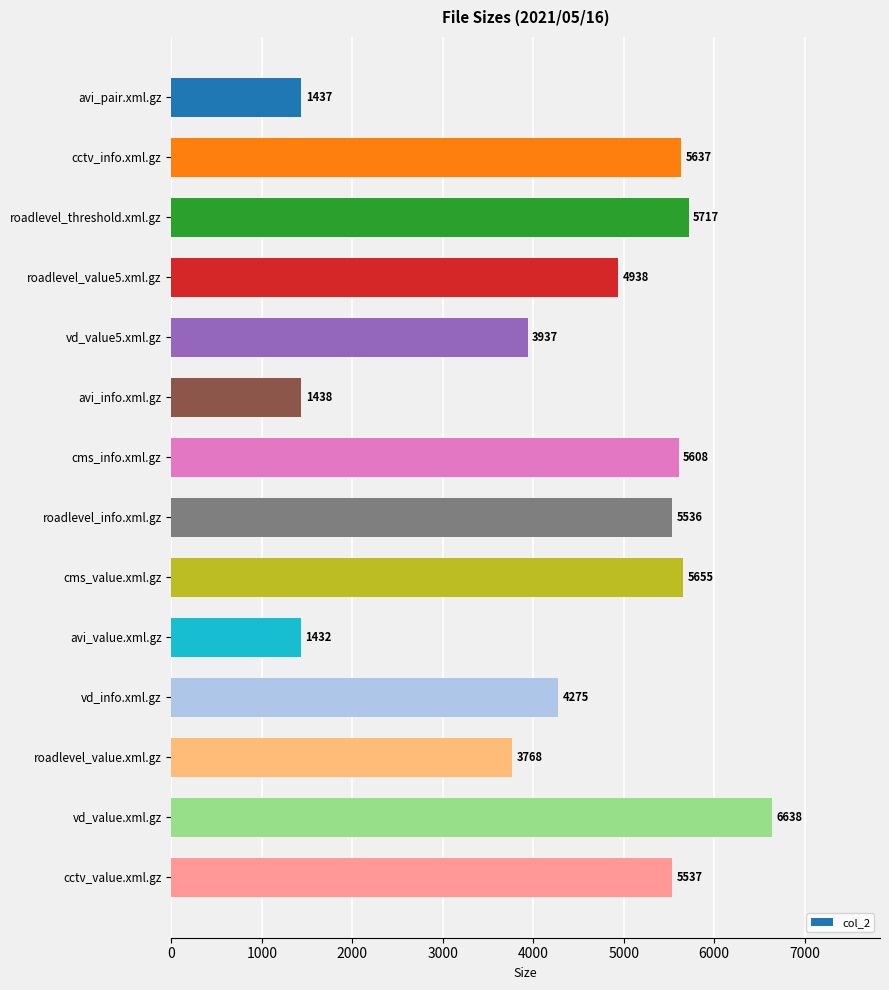

Where is the data nearest to the value 4035?

vd_value5.xml.gz